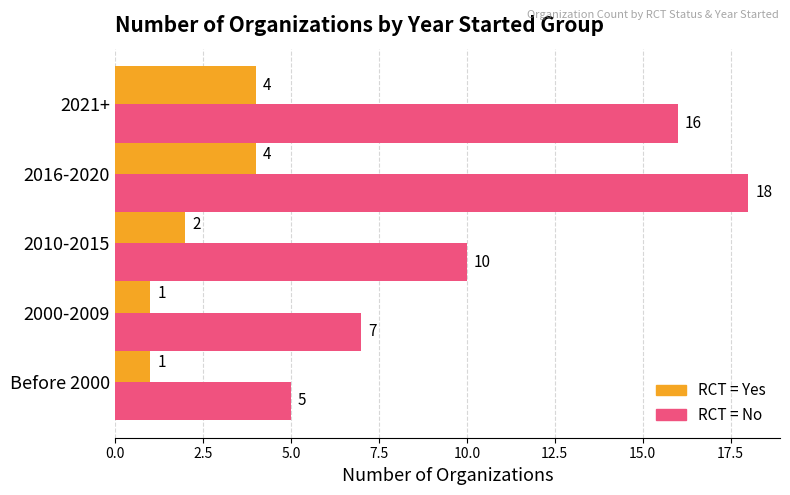

How many data points in RCT = Yes are less than 2?

2